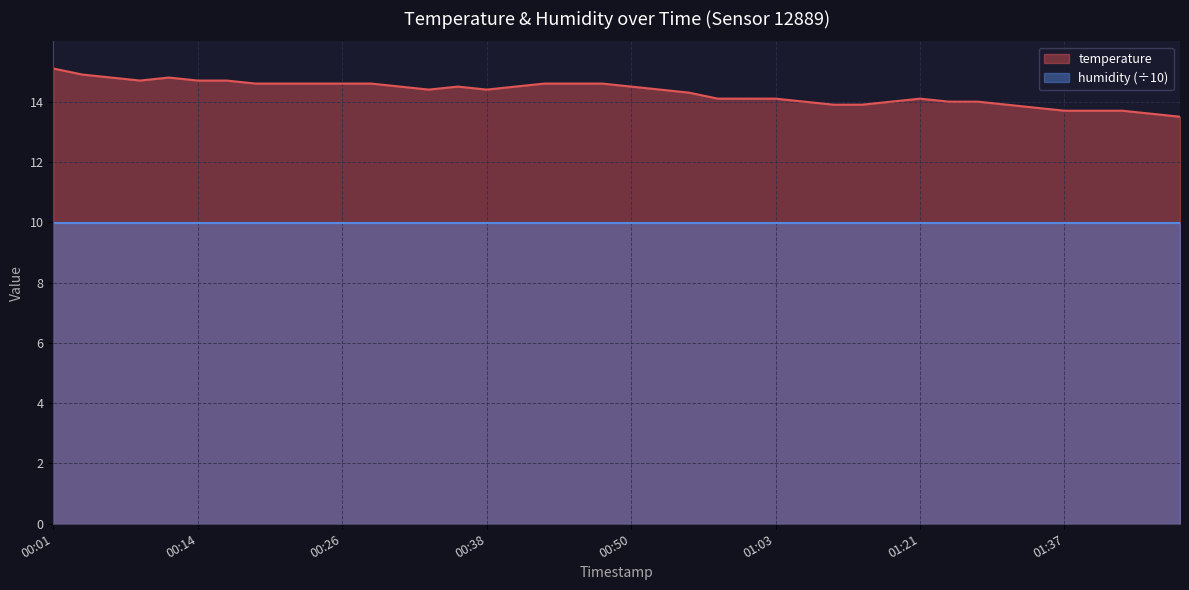

At which category does the chart reach its peak across all series?

00:01